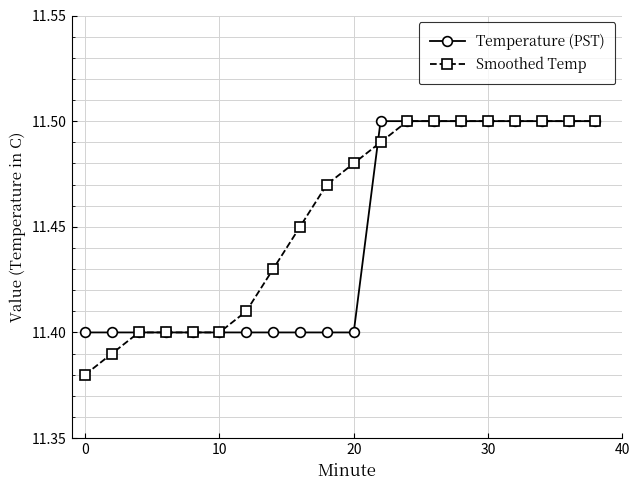

What are all the series names shown in the legend?

Temperature (PST), Smoothed Temp